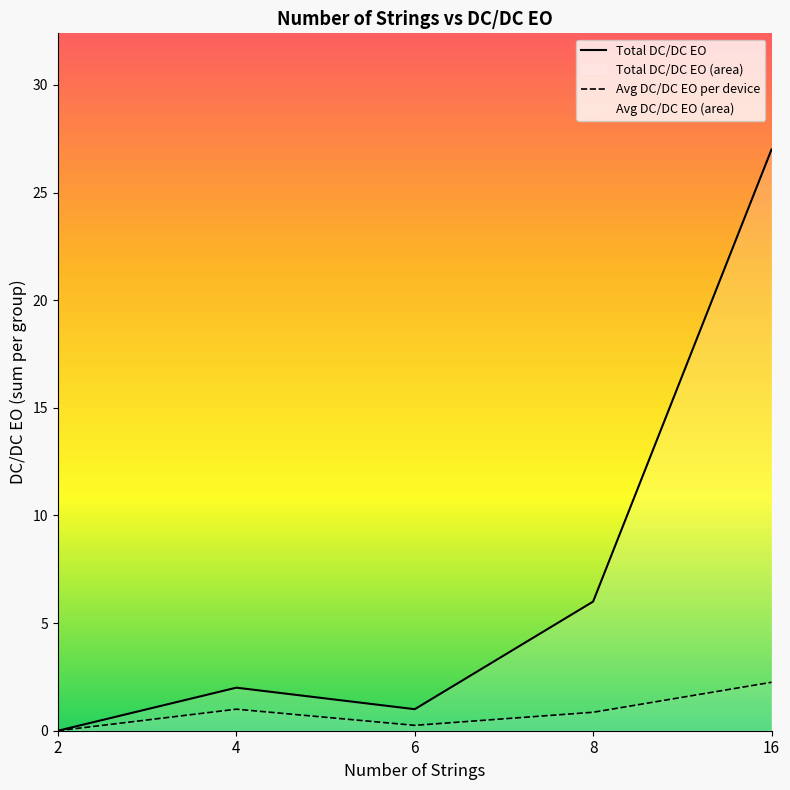

What is the value of the Total DC/DC EO point at the 2nd from the left?

2.0